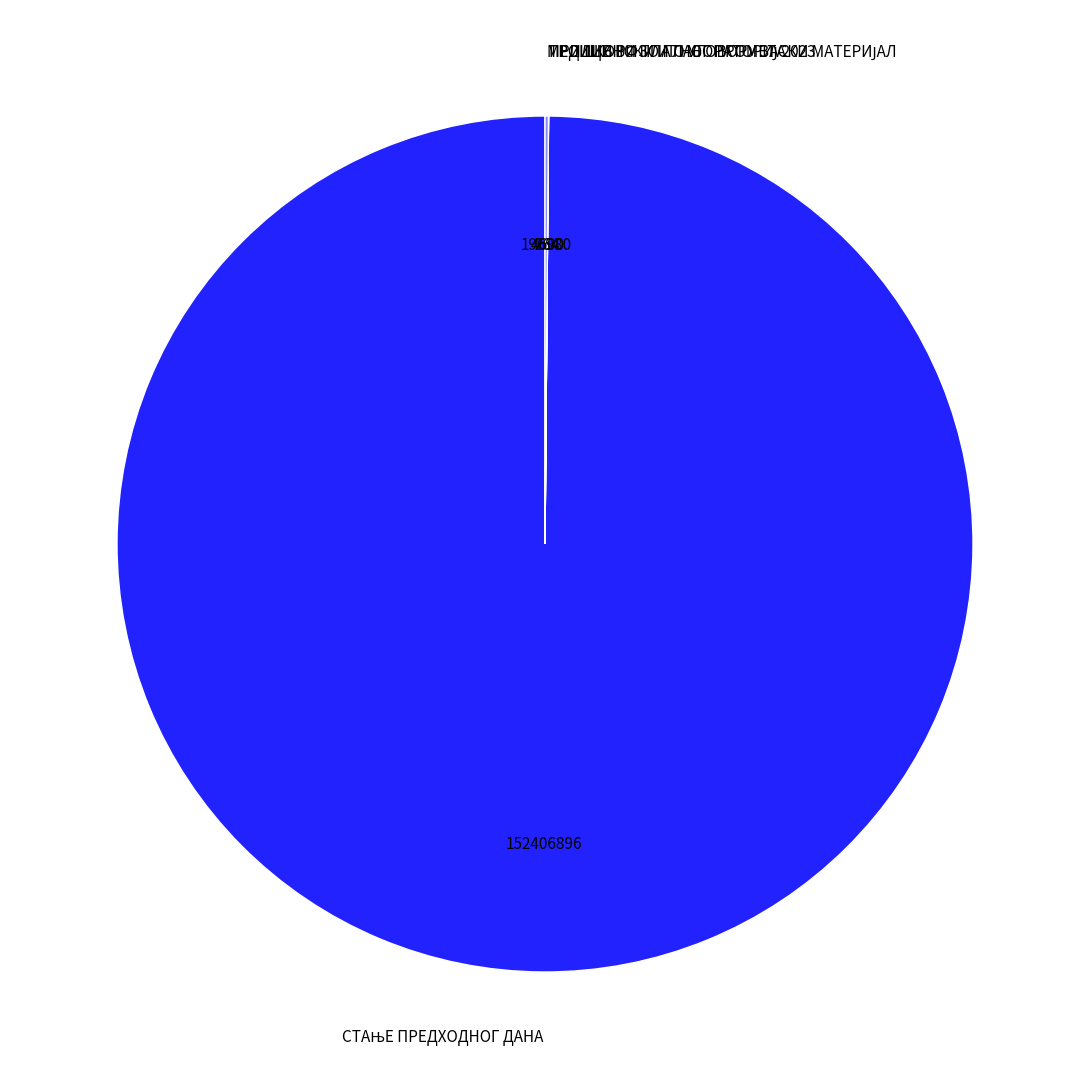

Is there a majority slice in this chart?

Yes